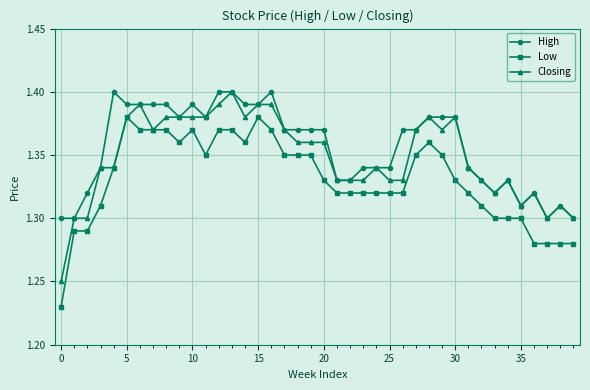

At how many categories does at least one series exceed 1?

40